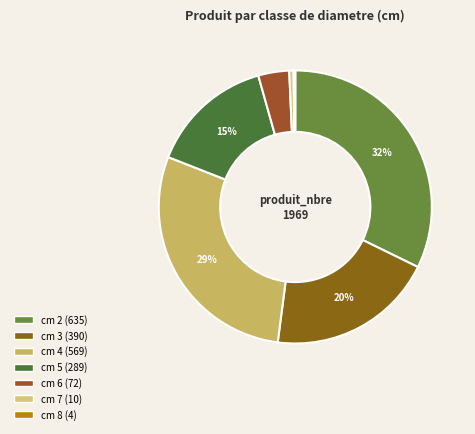

Rank the categories by value from lowest to highest.

8, 7, 6, 5, 3, 4, 2